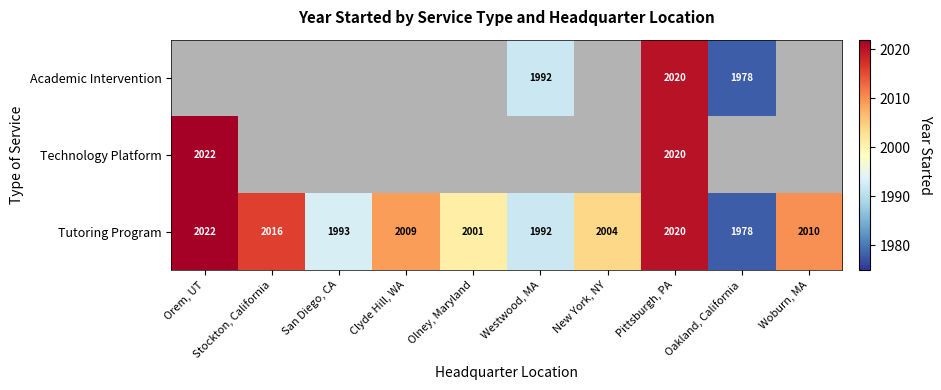

What is the greatest value displayed?

2022